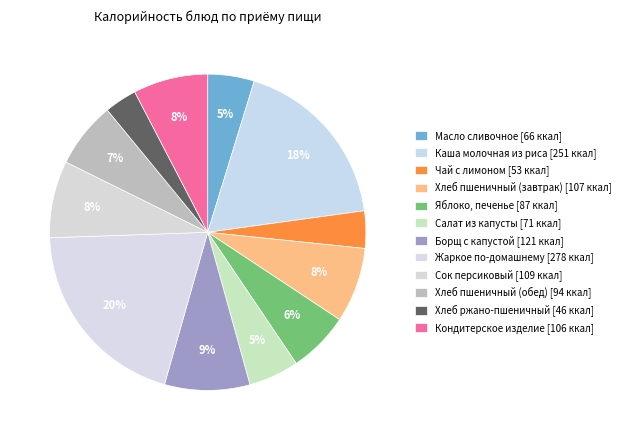

The Каша молочная из риса slice represents 18% of the pie. True or false?

True